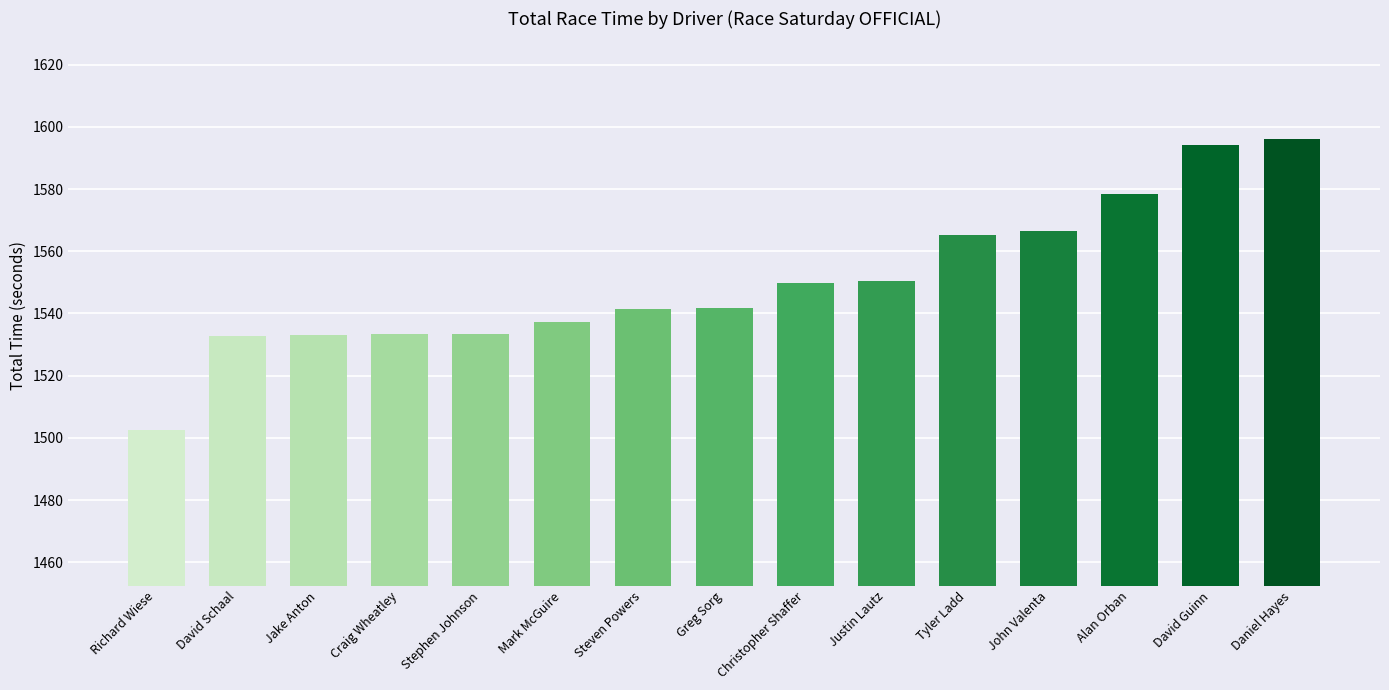

Between David Guinn and Craig Wheatley, which is larger?

David Guinn